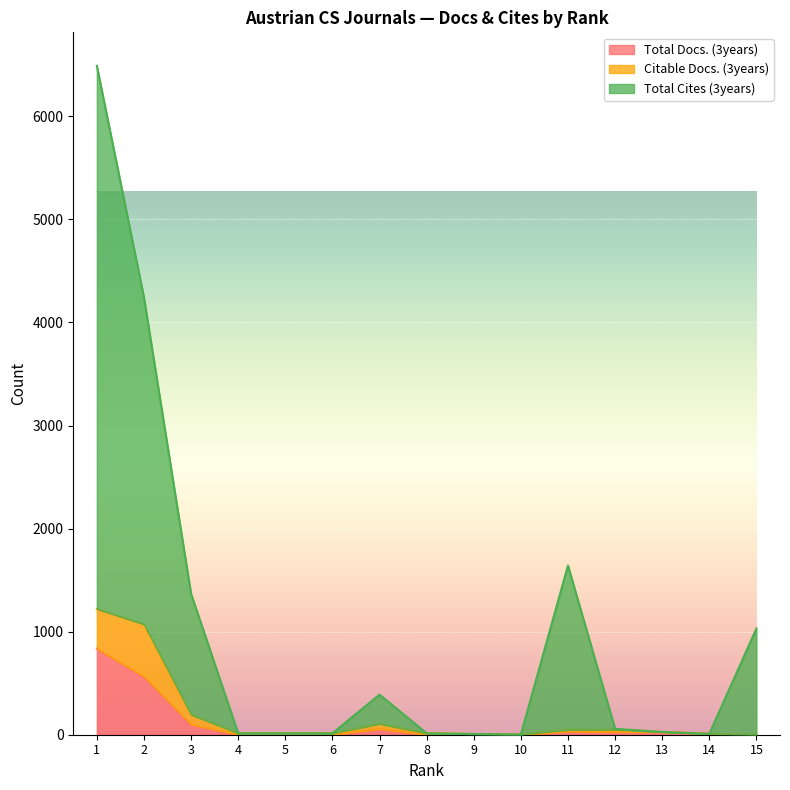

Does the chart display data point markers on the line(s)?

No